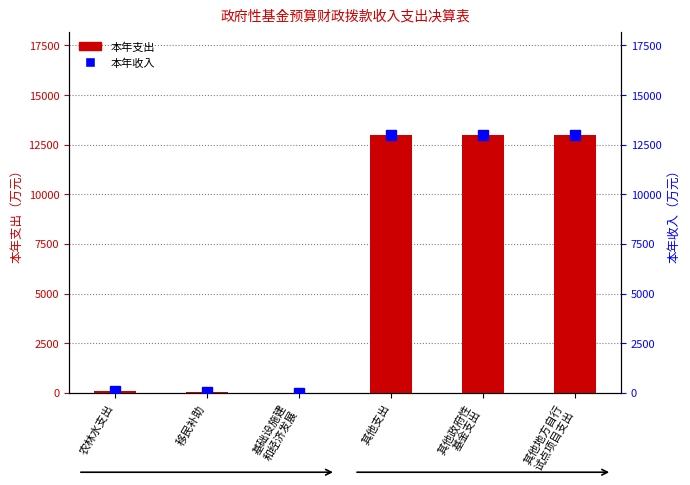

What are all the series names shown in the legend?

本年支出, 本年收入